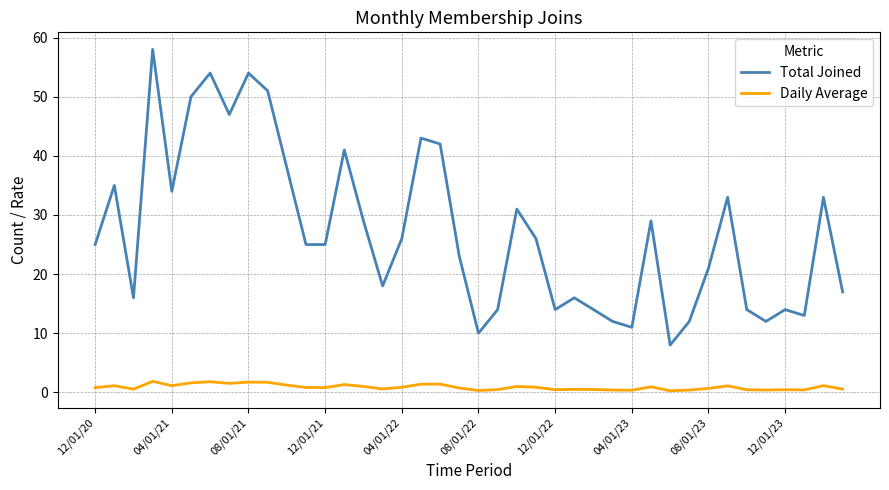

True or false: Daily Average has more than 2 points higher than both neighbors.

True